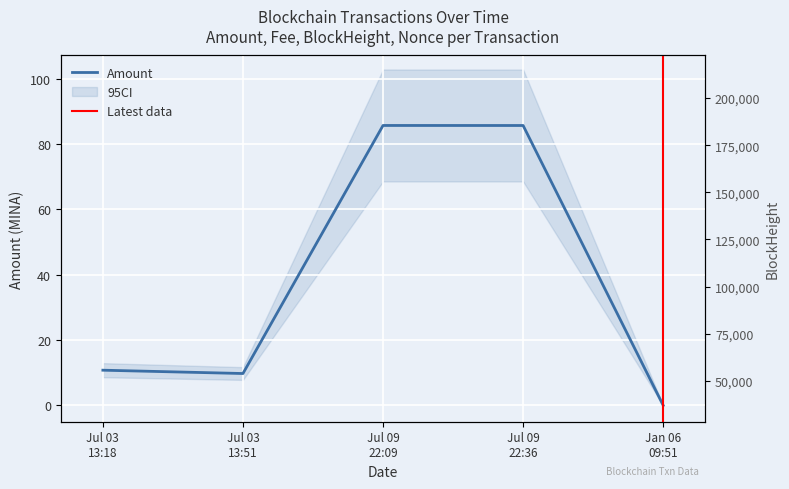

What is the sum of all Amount values?

192.0